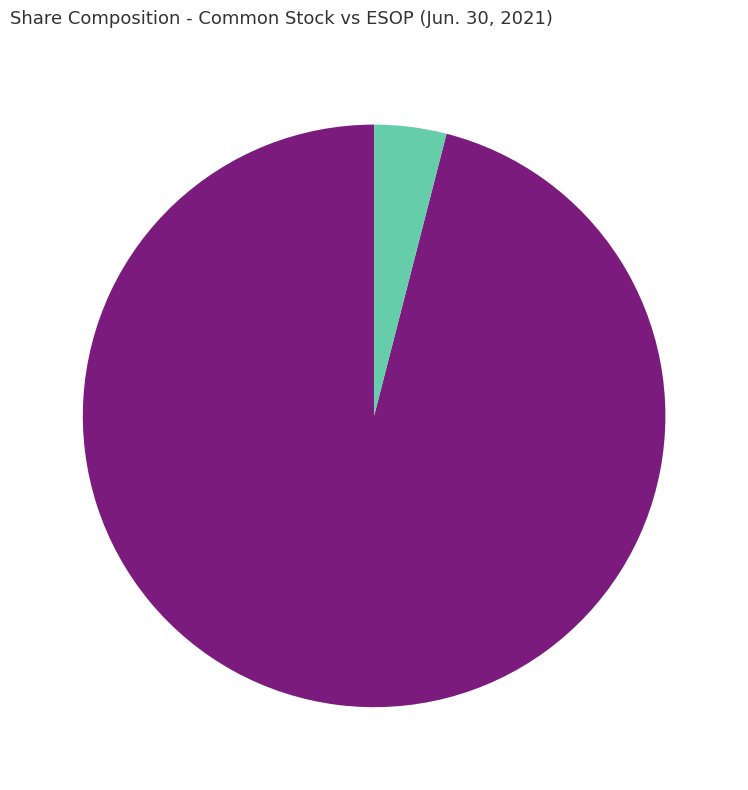

Is there a majority slice in this chart?

Yes